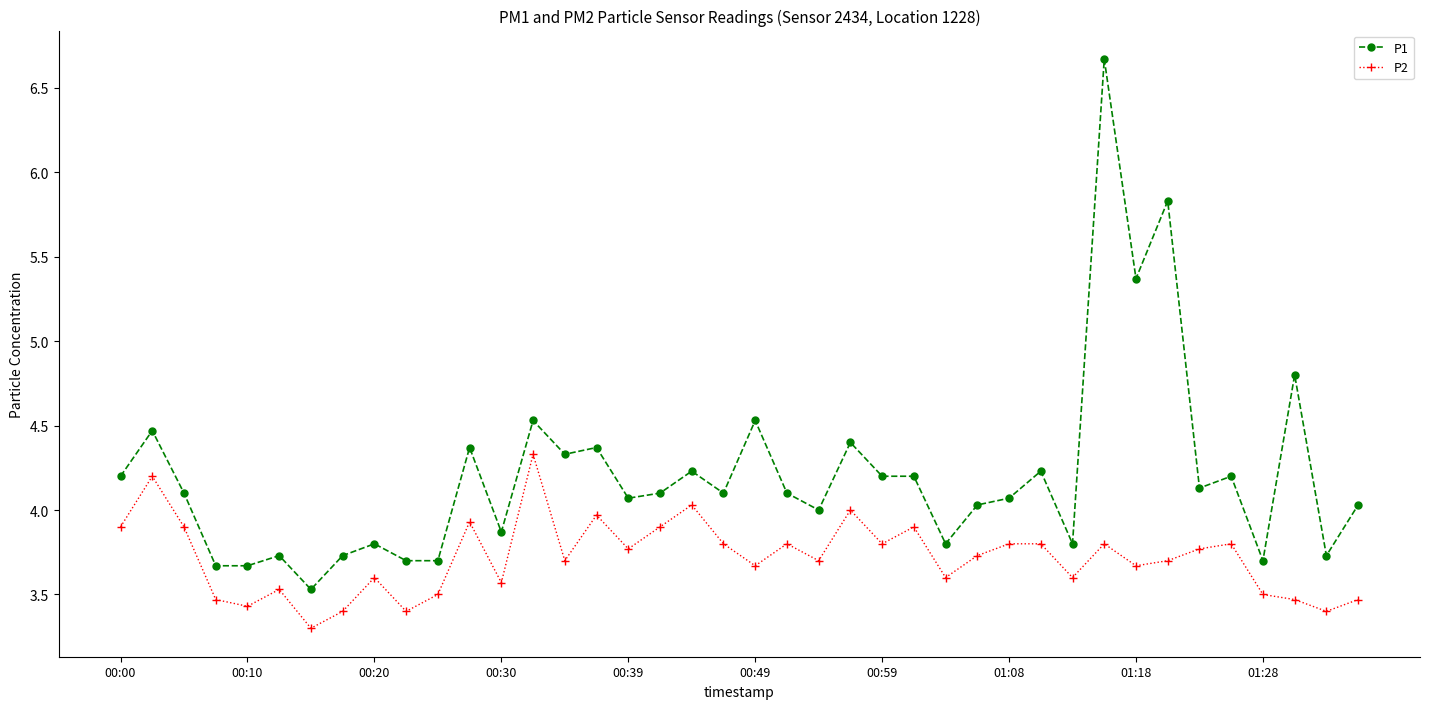

Count the number of categories in the chart.

40